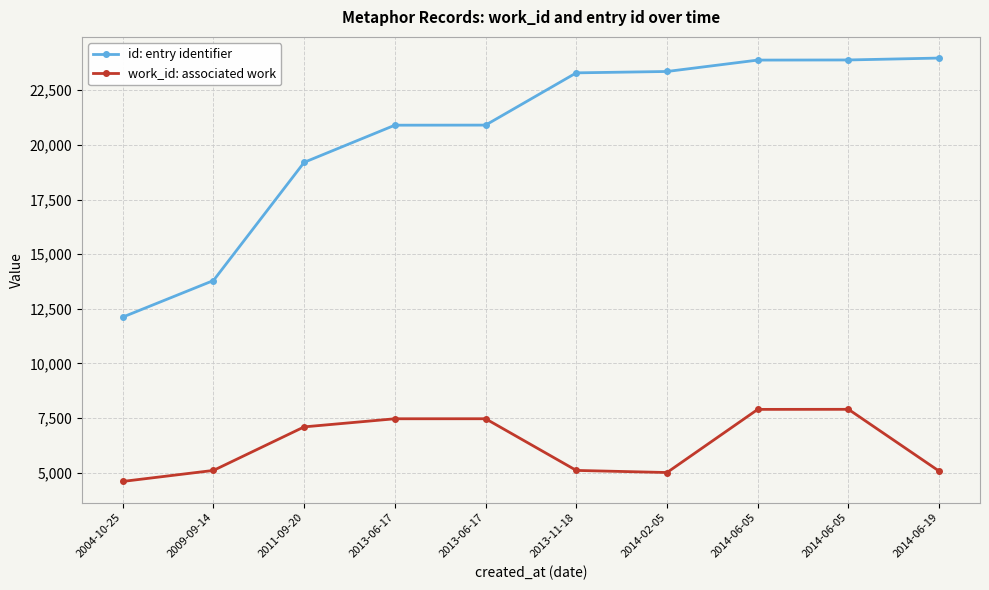

What are all the series names shown in the legend?

id: entry identifier, work_id: associated work